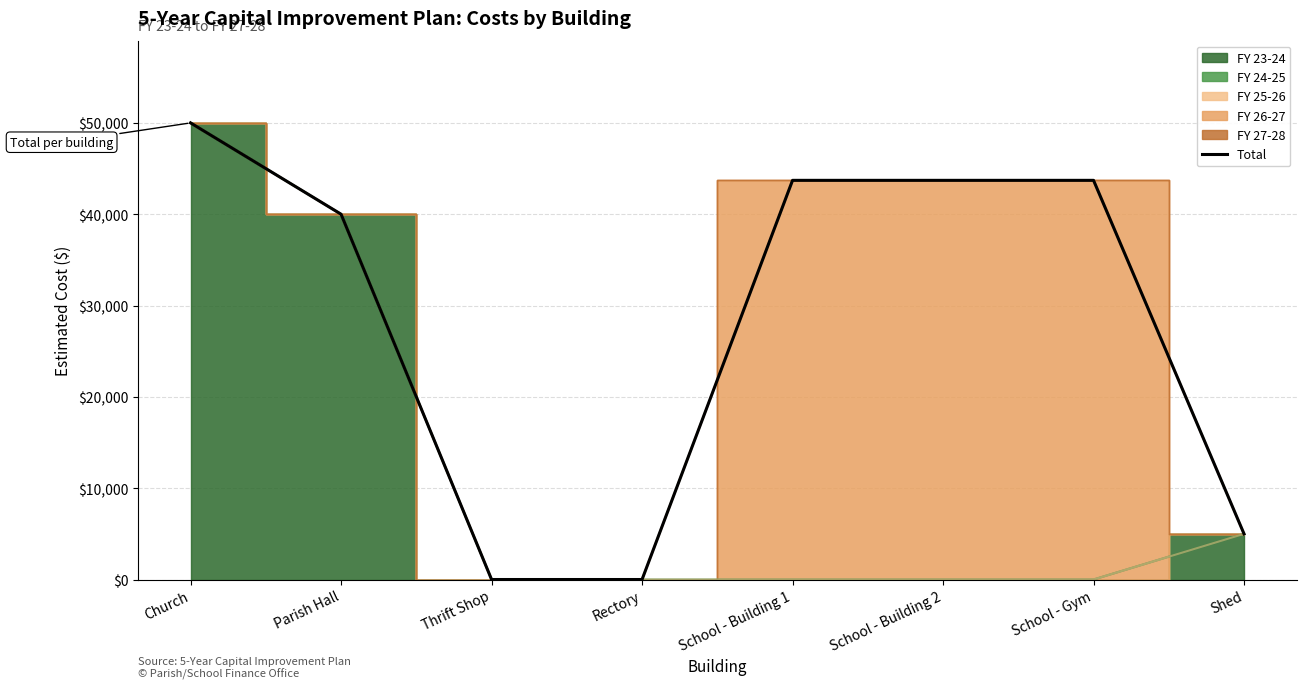

How many lines are shown in the chart?

1